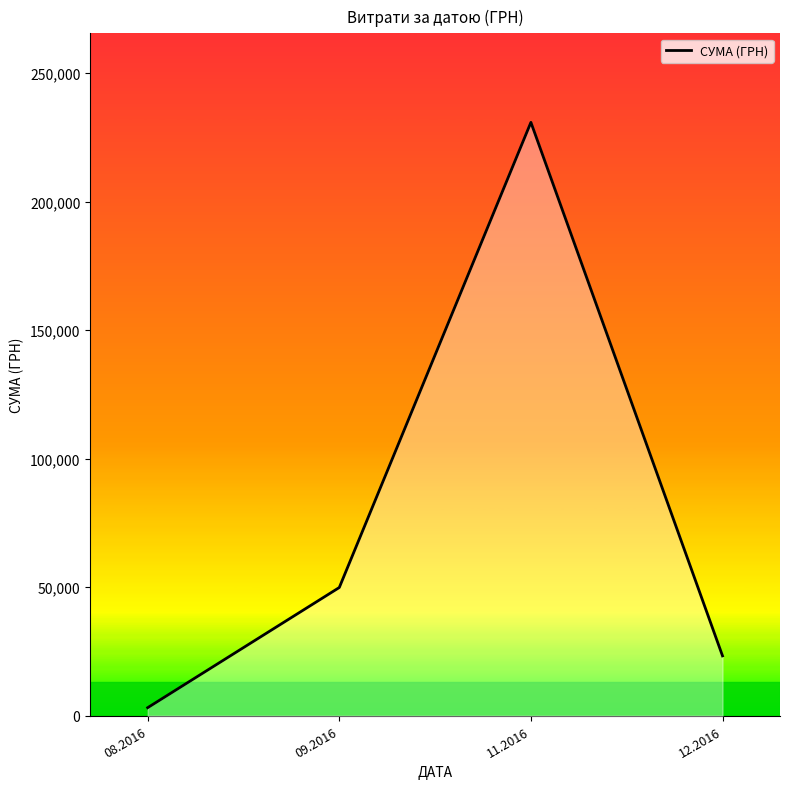

Where does the data first go above 49895?

09.2016